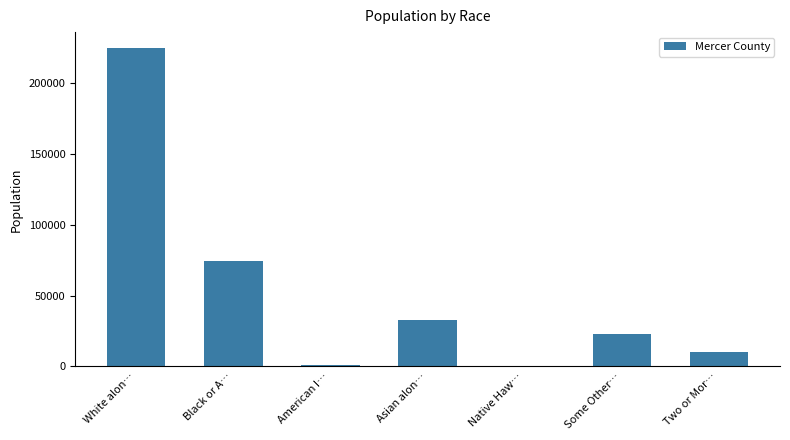

True or false: the data shows 57090 at White alon….

False